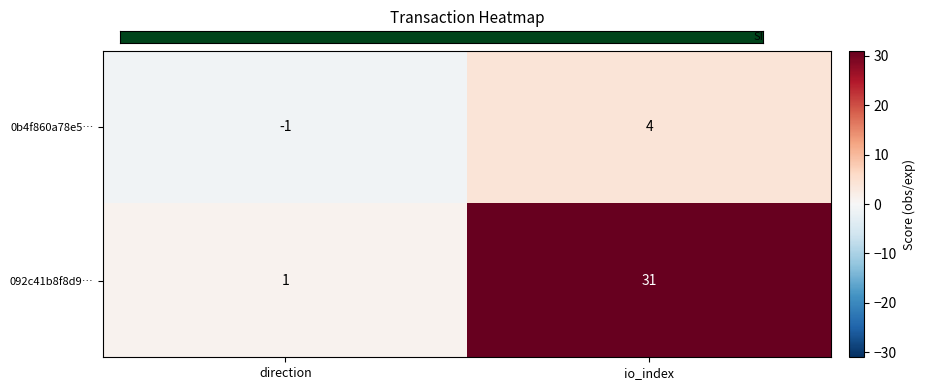

Is it true that 0b4f860a78e5… equals 2 at io_index?

False